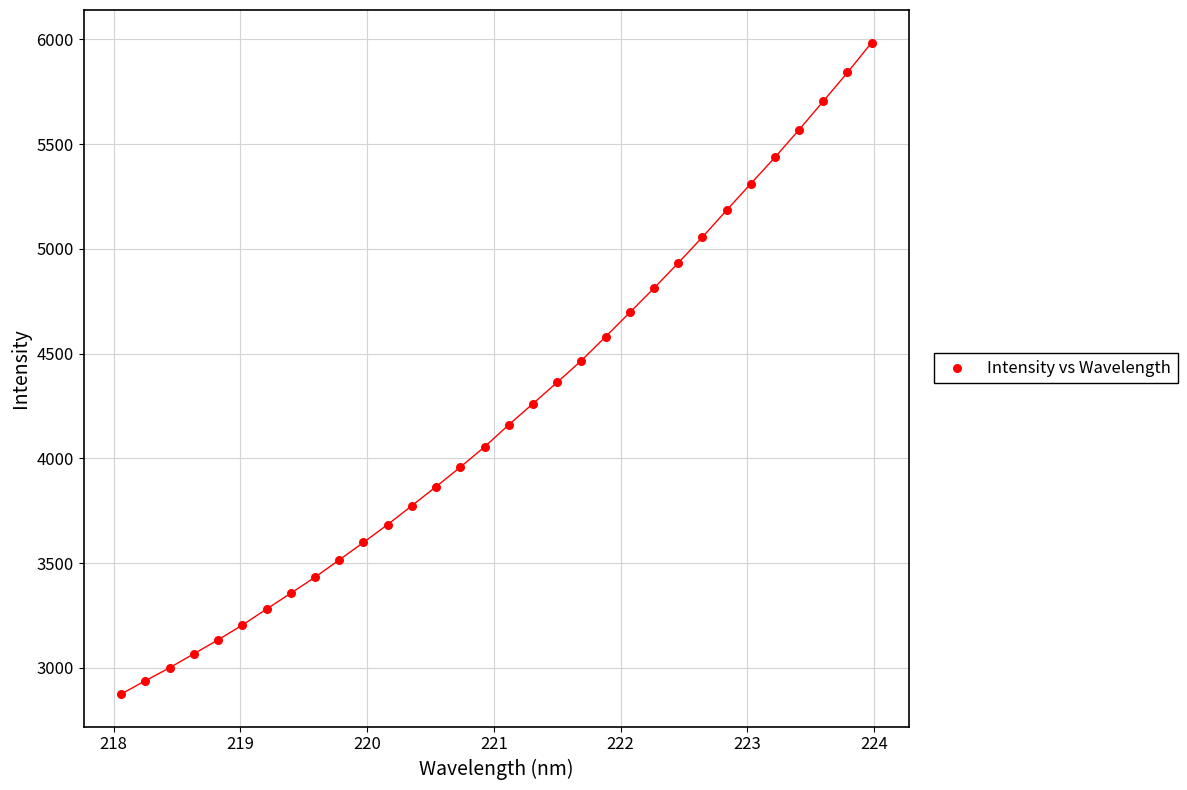

What is the range of Y values (max minus min)?

3109.7